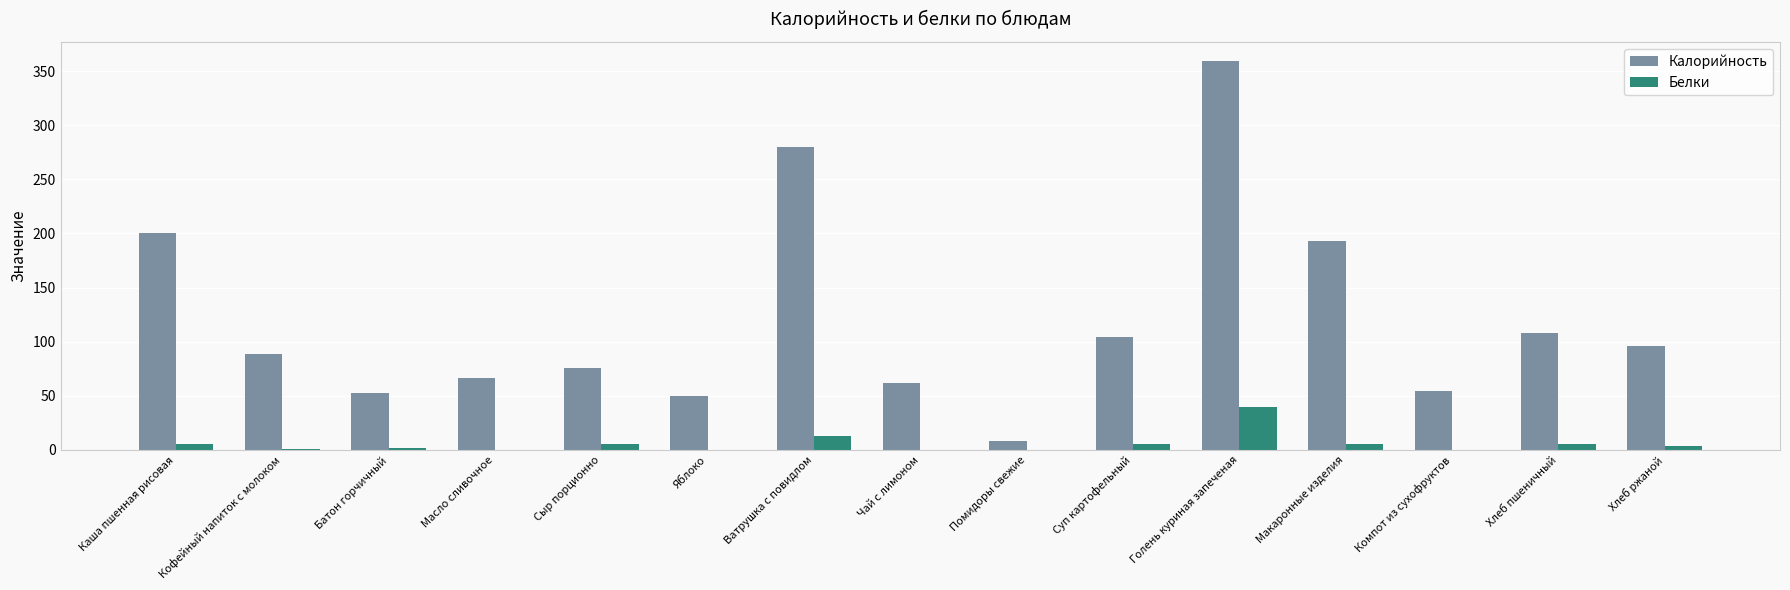

Is it true that Белки equals 24 at Голень куриная запеченая?

False